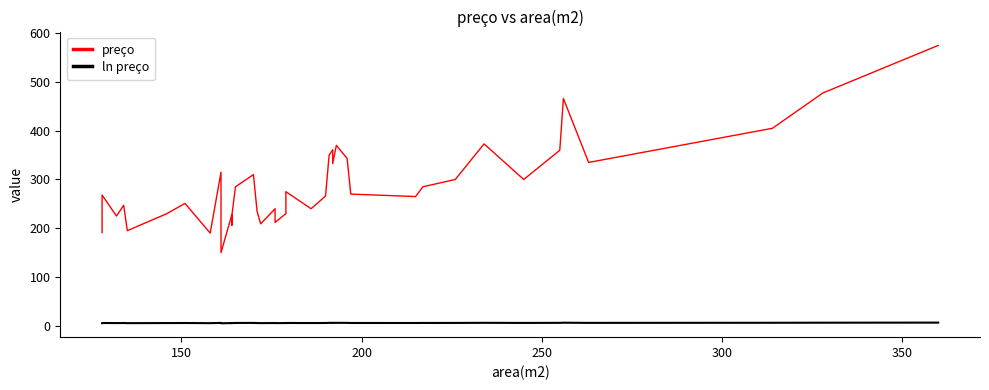

What is the average value of the preço series?

289.8